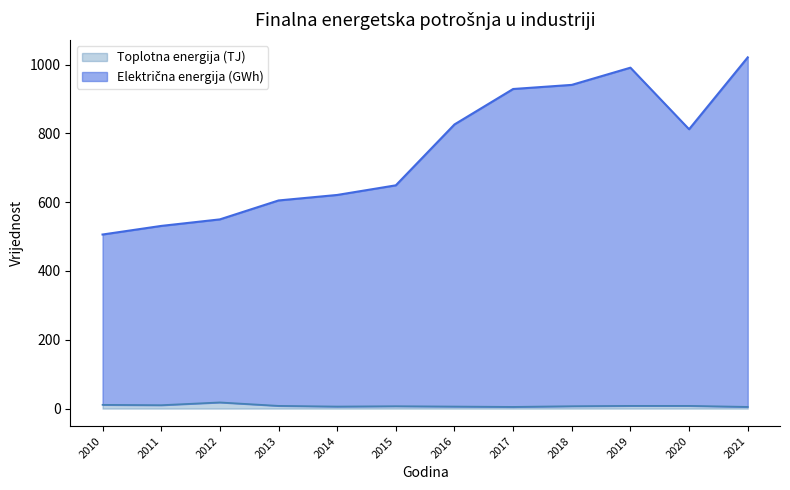

What are all the series names shown in the legend?

Električna energija (GWh), Toplotna energija (TJ)